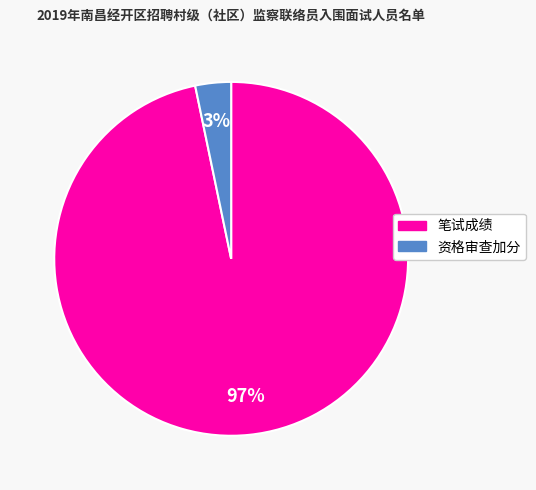

To the nearest percent, what is the average slice percentage?

50%